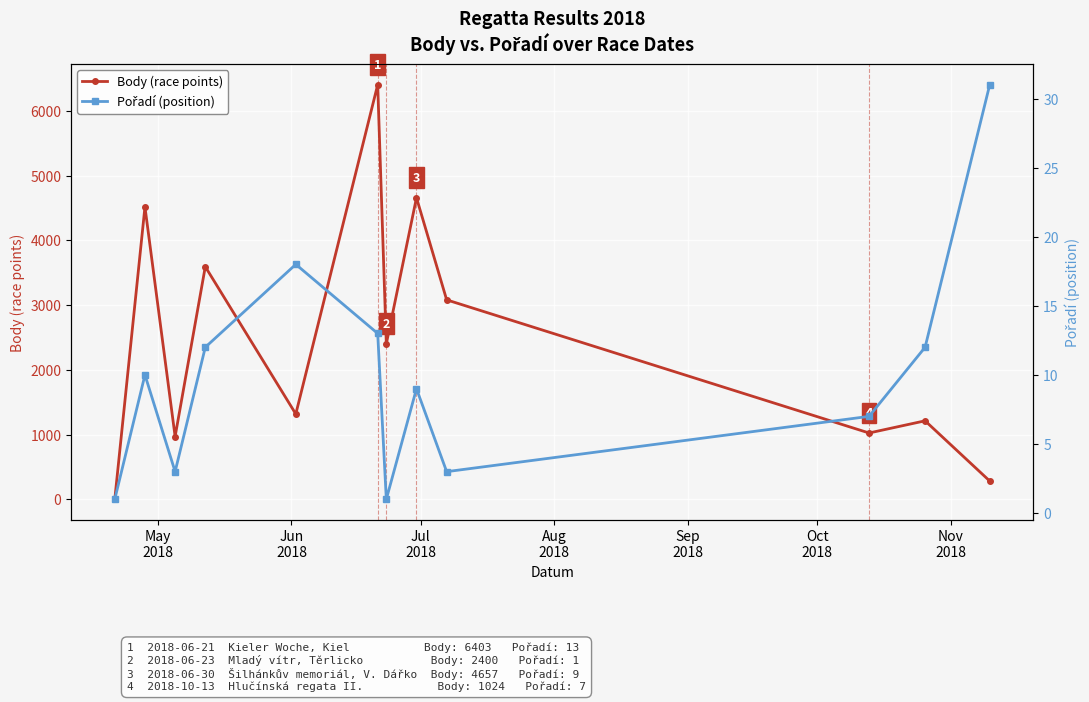

What is the average value of the Pořadí (position) series?

10